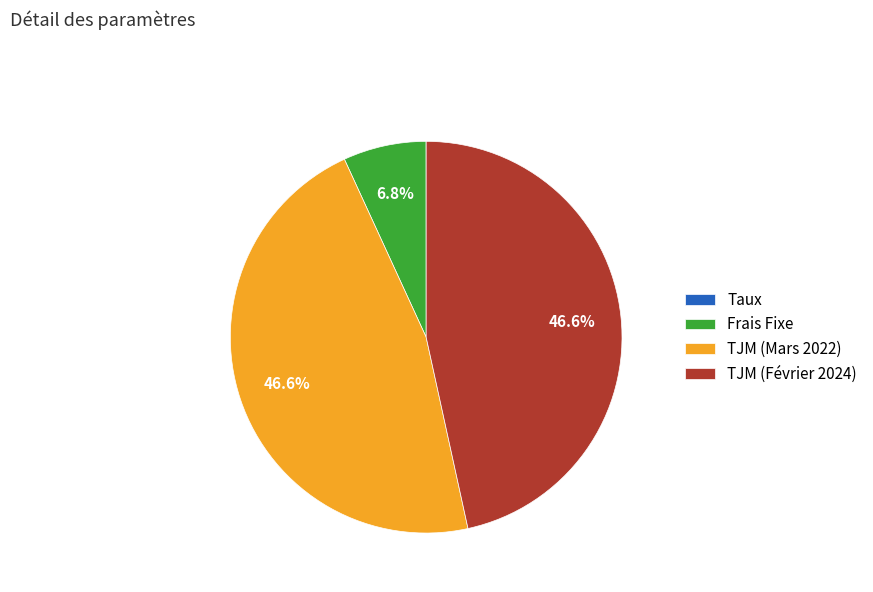

Is TJM (Mars 2022) the majority of the pie?

No